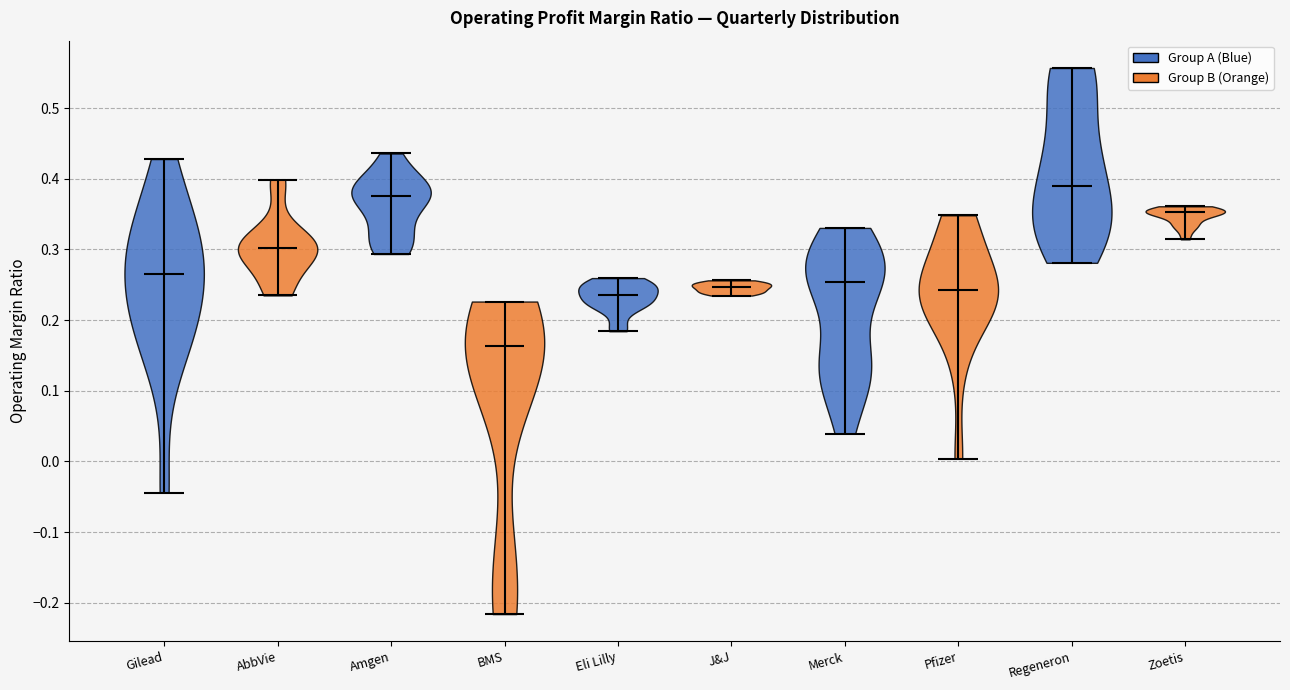

Reading left to right, read every violin against the y-axis: where its median line is, and the lowest and highest points it reaches. The values are not printed on the chart, so give them approximately, as read against the axis.

Gilead: median line 0.27, lowest point -0.04, highest point 0.43
AbbVie: median line 0.30, lowest point 0.23, highest point 0.40
Amgen: median line 0.38, lowest point 0.29, highest point 0.44
BMS: median line 0.16, lowest point -0.22, highest point 0.23
Eli Lilly: median line 0.24, lowest point 0.18, highest point 0.26
J&J: median line 0.25, lowest point 0.23, highest point 0.26
Merck: median line 0.25, lowest point 0.04, highest point 0.33
Pfizer: median line 0.24, lowest point 0.00, highest point 0.35
Regeneron: median line 0.39, lowest point 0.28, highest point 0.56
Zoetis: median line 0.35, lowest point 0.31, highest point 0.36